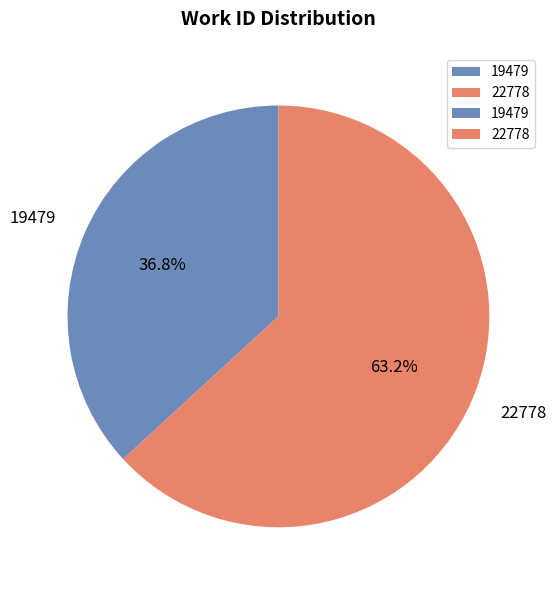

To the nearest percent, what portion does 19479 represent?

37%